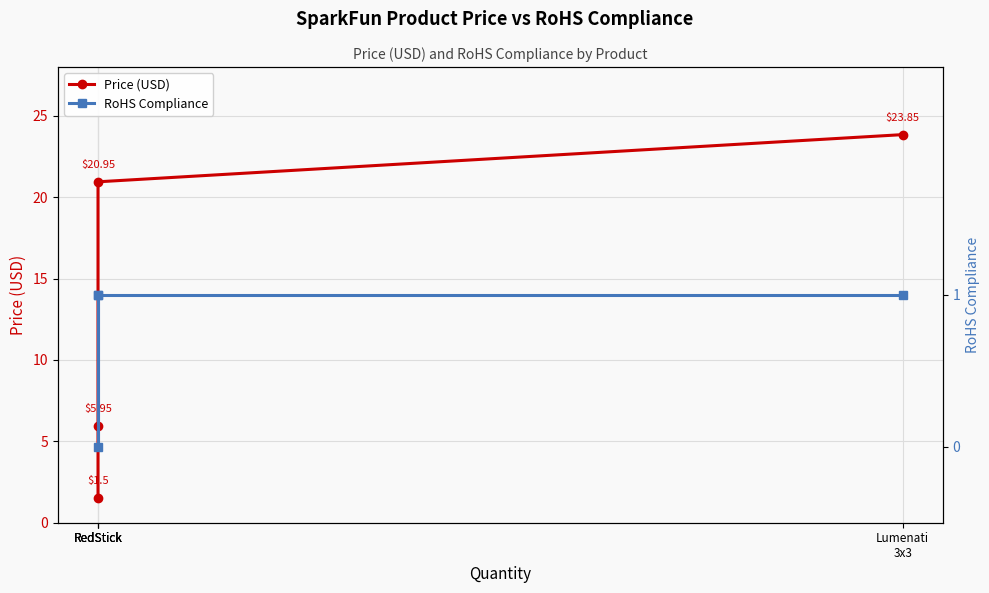

Rank the series by their average value, from lowest to highest.

RoHS Compliance, Price (USD)